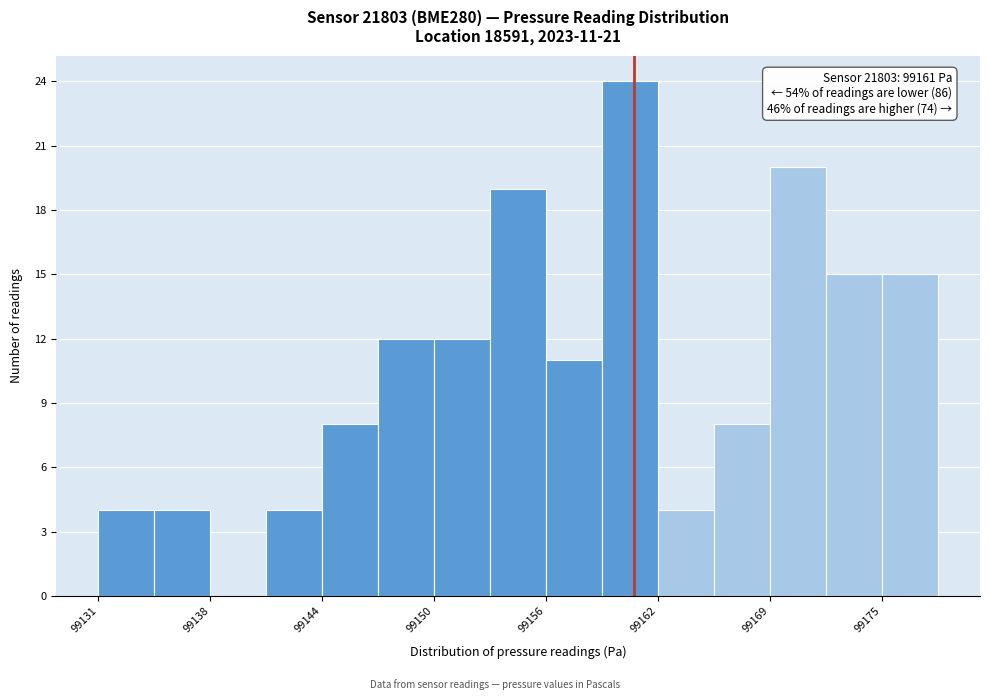

Read against the x-axis, roughly where is the centre of the tallest bar?

99161